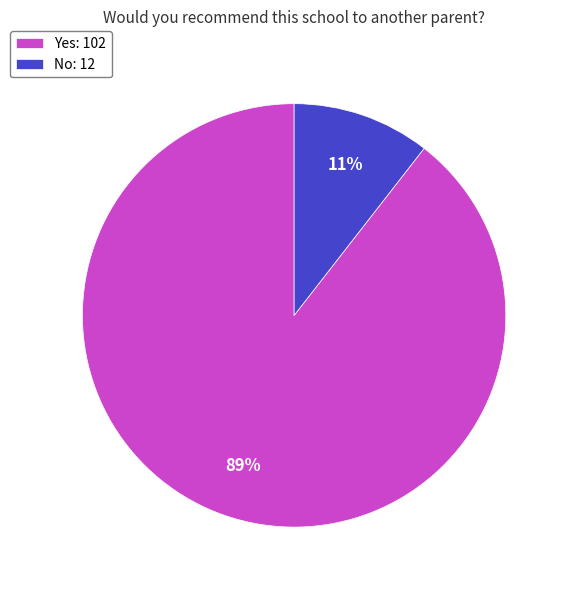

What is the majority slice?

Yes